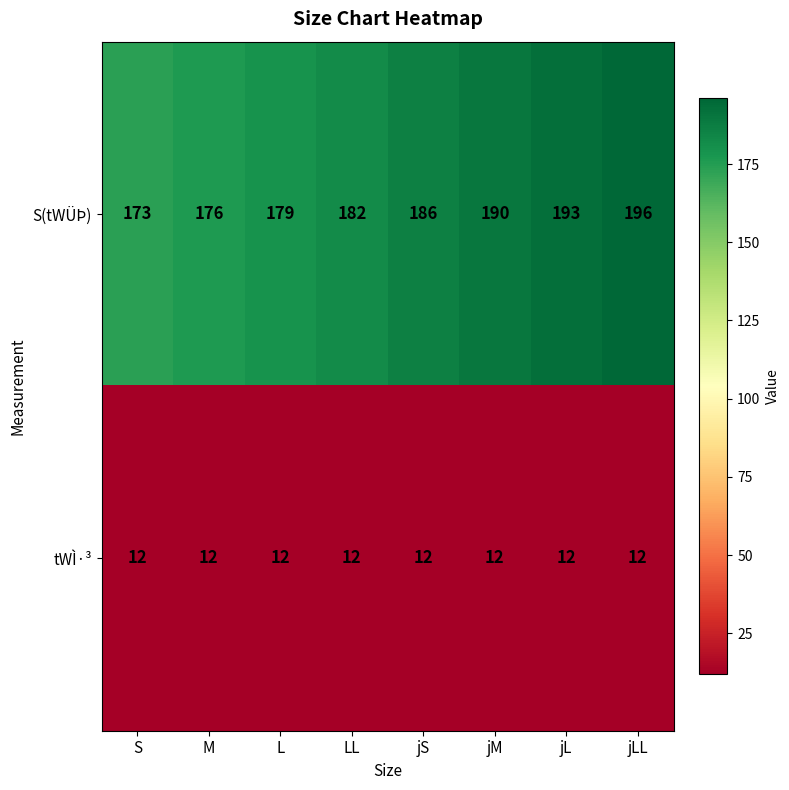

The tWÌ·³ series shows 5 at jLL. True or false?

False